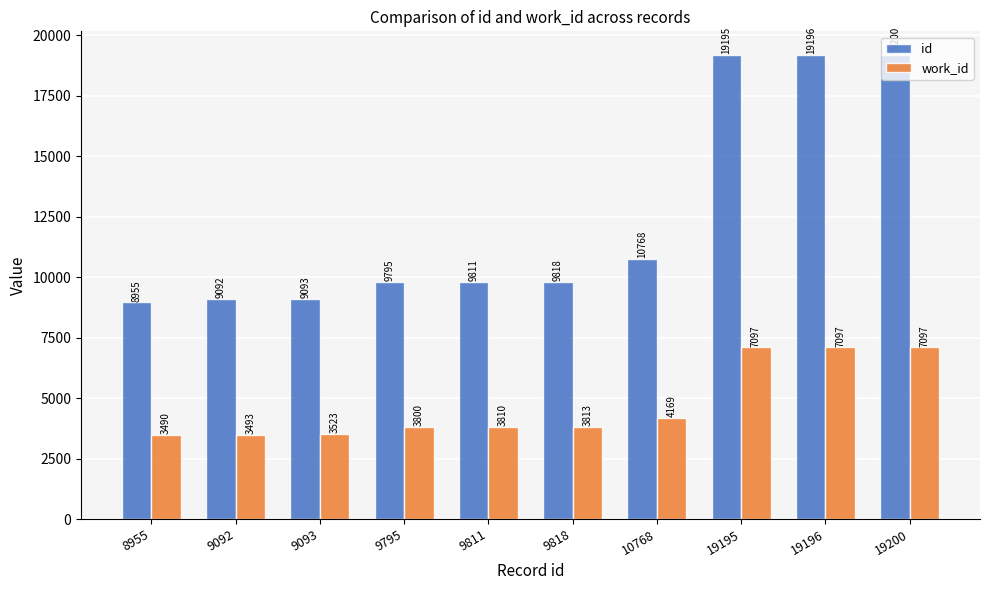

Reading right to left, list all the values displayed in this chart.

id: 19200=19200	19196=19196	19195=19195	10768=10768	9818=9818	9811=9811	9795=9795	9093=9093	9092=9092	8955=8955
work_id: 19200=7097	19196=7097	19195=7097	10768=4169	9818=3813	9811=3810	9795=3800	9093=3523	9092=3493	8955=3490